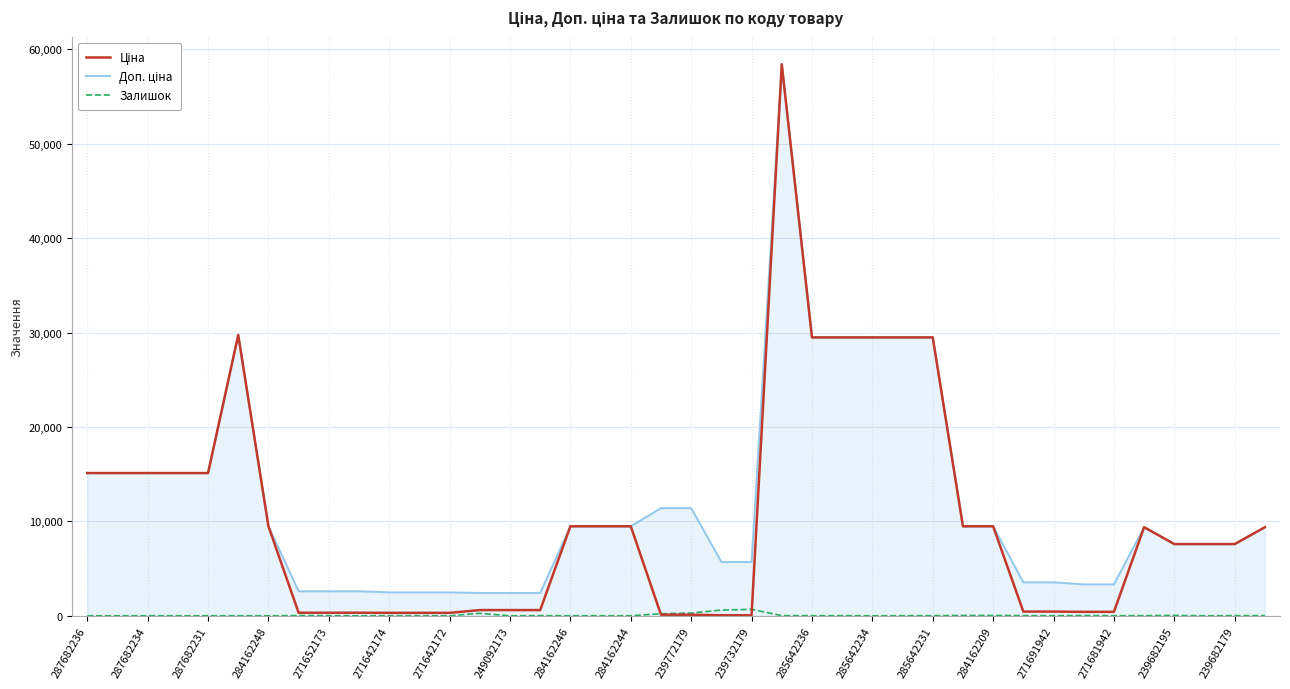

Does the chart have visible grid lines?

Yes